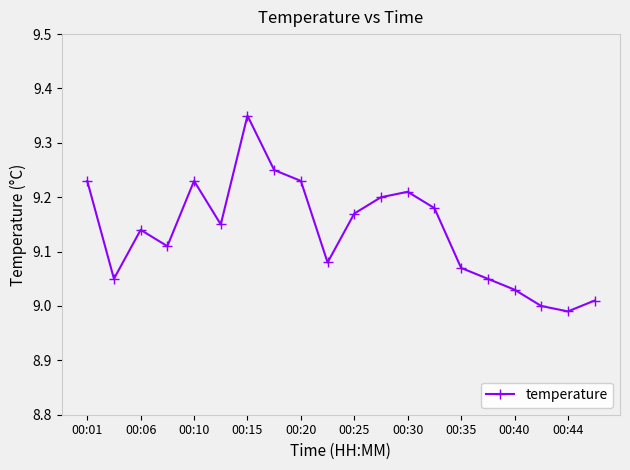

What is the difference between the second highest and minimum values?

0.3